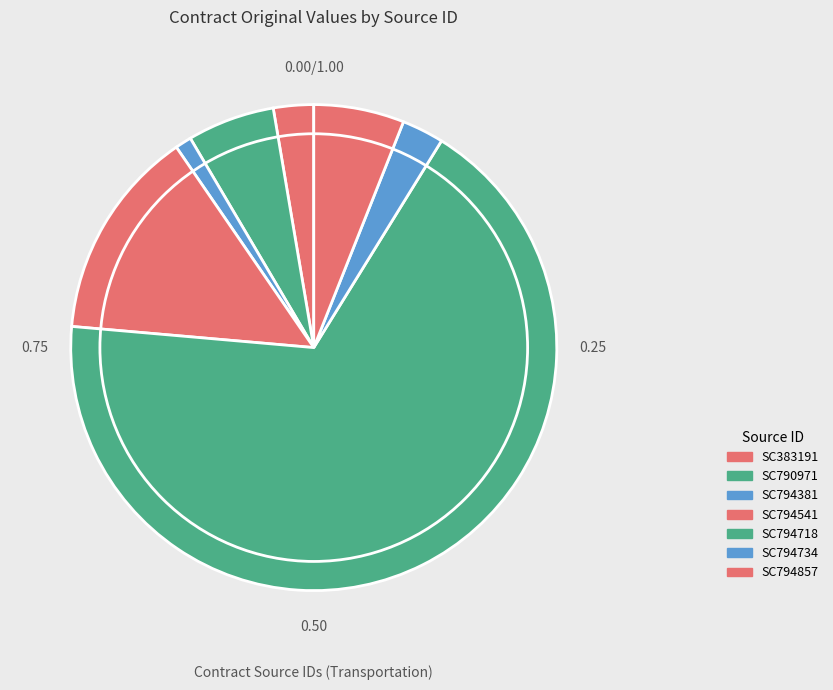

To the nearest percent, what is the difference between the SC383191 and SC794381 slice percentages?

2%